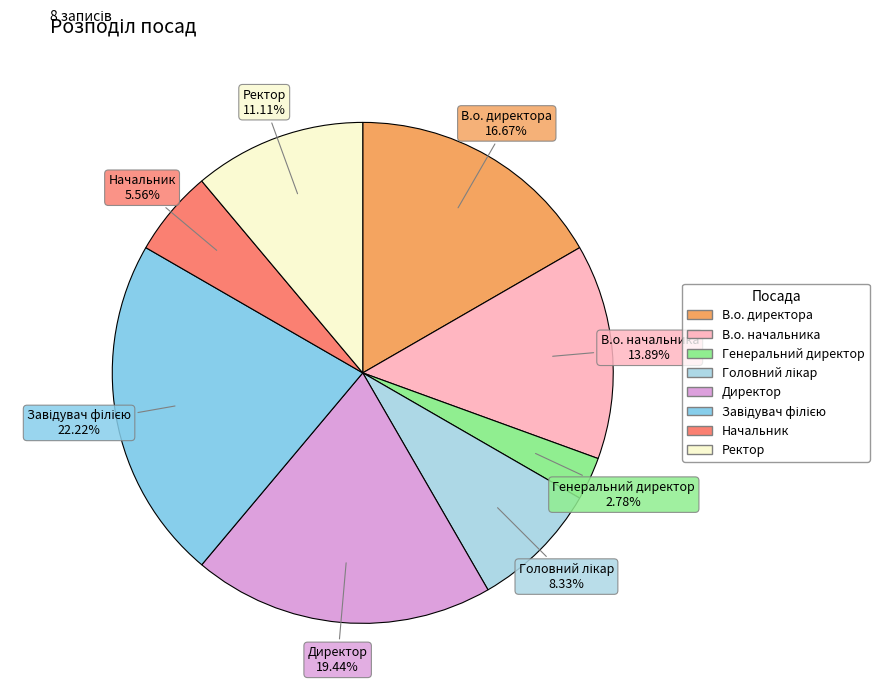

Count the number of slices in the pie.

8